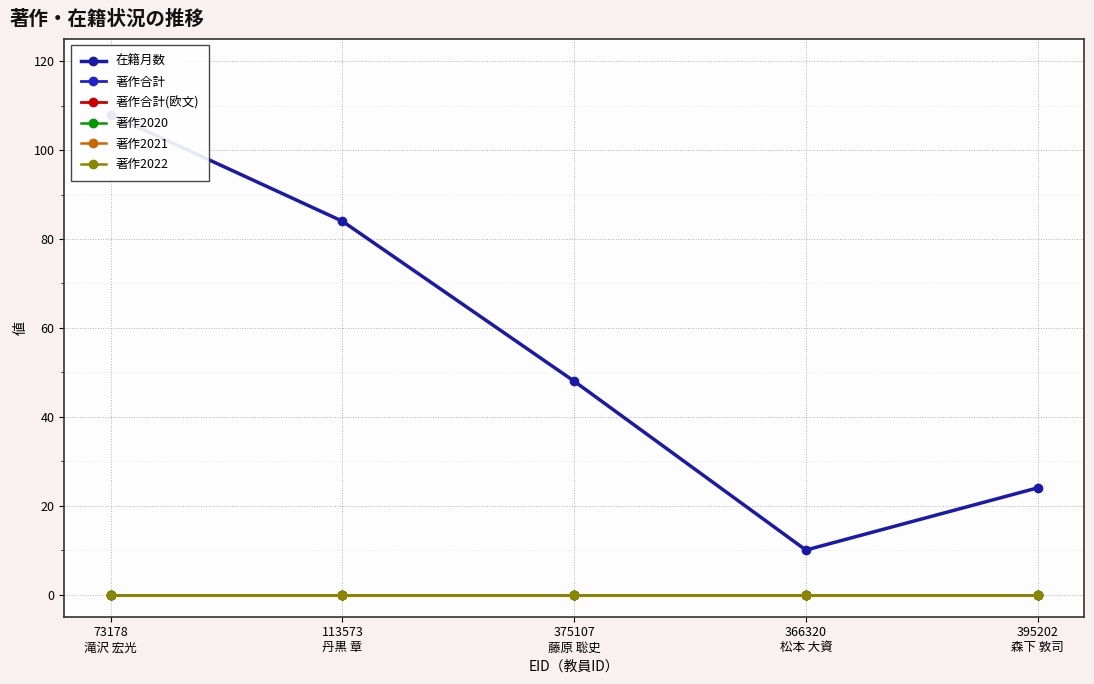

Reading left to right, what are all the values shown in this chart?

在籍月数: 73178
滝沢 宏光=108	113573
丹黒 章=84	375107
藤原 聡史=48	366320
松本 大資=10	395202
森下 敦司=24
著作合計: 73178
滝沢 宏光=0	113573
丹黒 章=0	375107
藤原 聡史=0	366320
松本 大資=0	395202
森下 敦司=0
著作合計(欧文): 73178
滝沢 宏光=0	113573
丹黒 章=0	375107
藤原 聡史=0	366320
松本 大資=0	395202
森下 敦司=0
著作2020: 73178
滝沢 宏光=0	113573
丹黒 章=0	375107
藤原 聡史=0	366320
松本 大資=0	395202
森下 敦司=0
著作2021: 73178
滝沢 宏光=0	113573
丹黒 章=0	375107
藤原 聡史=0	366320
松本 大資=0	395202
森下 敦司=0
著作2022: 73178
滝沢 宏光=0	113573
丹黒 章=0	375107
藤原 聡史=0	366320
松本 大資=0	395202
森下 敦司=0